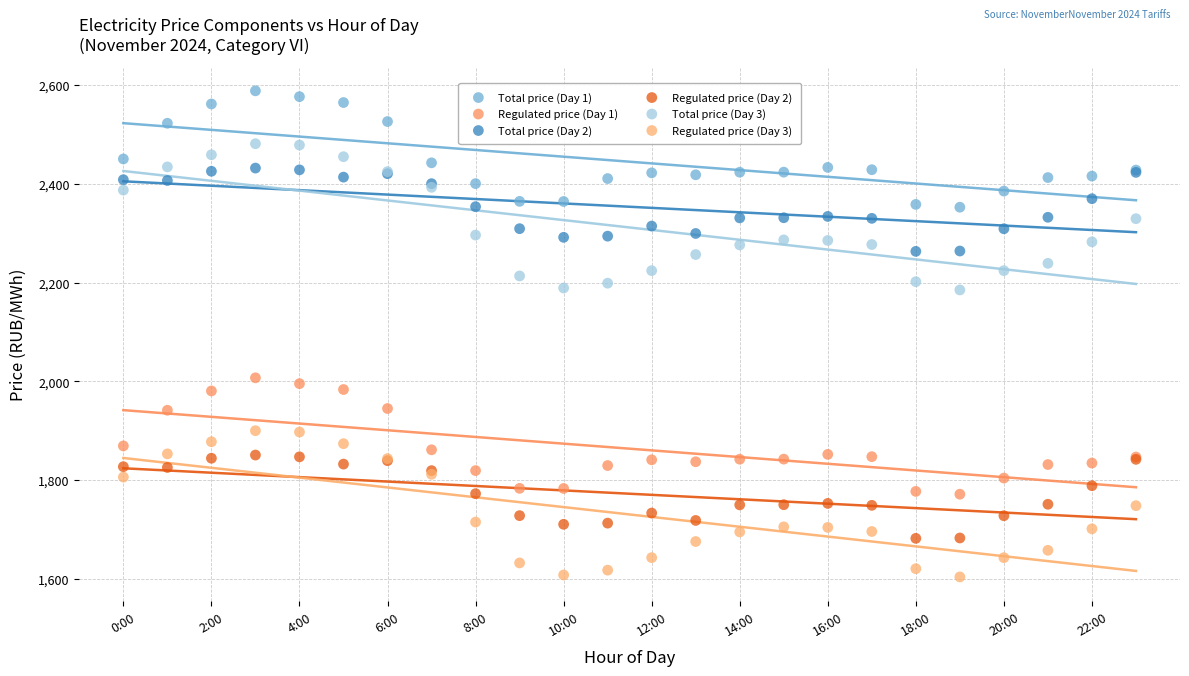

Which series contains the highest Y value?

Total price (Day 1)